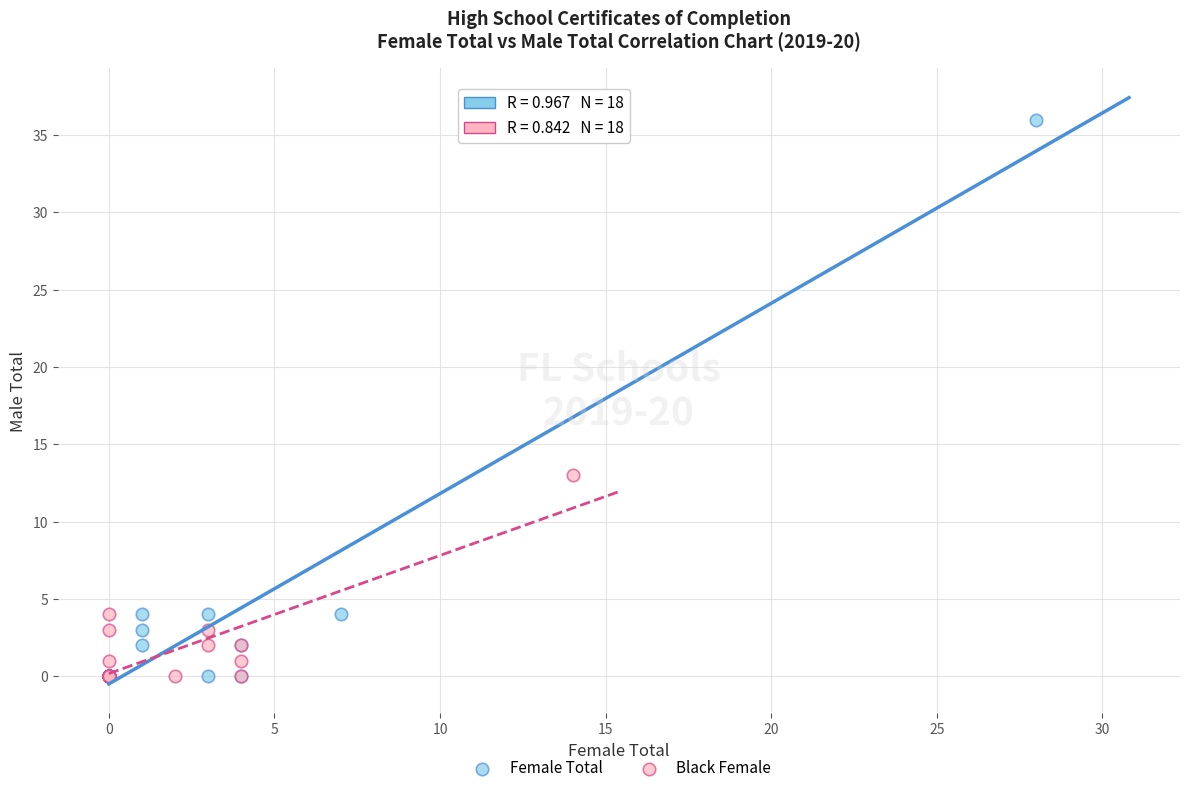

Which series reaches the maximum Y coordinate?

Female Total